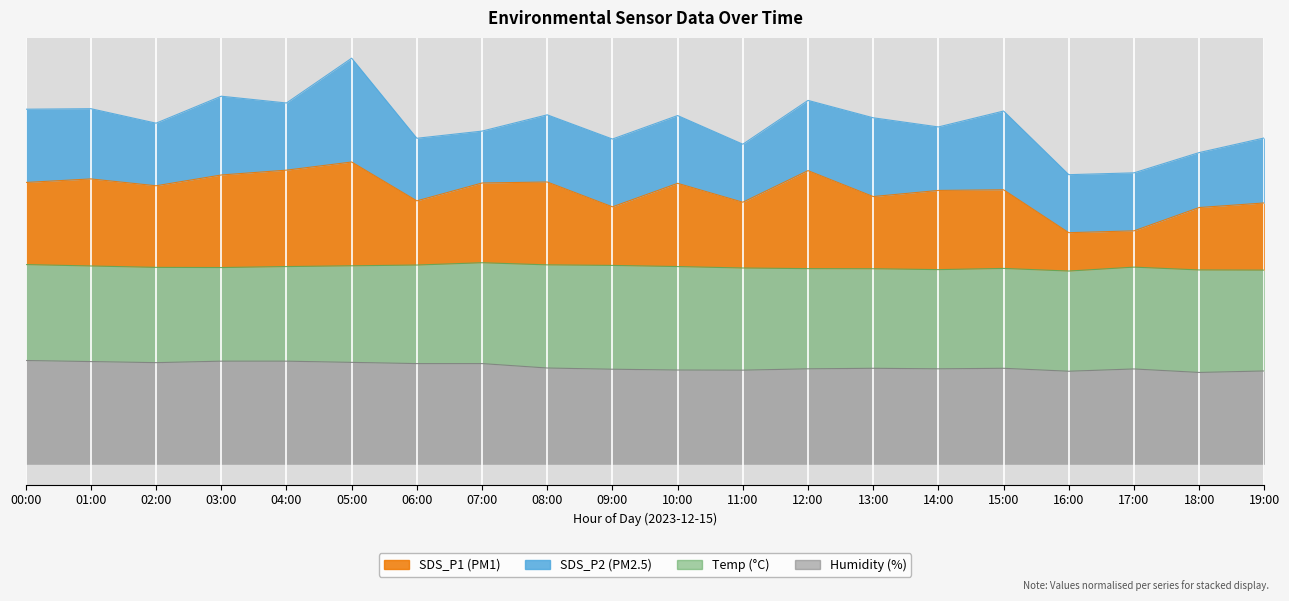

What is the maximum value shown in the chart?

2.9